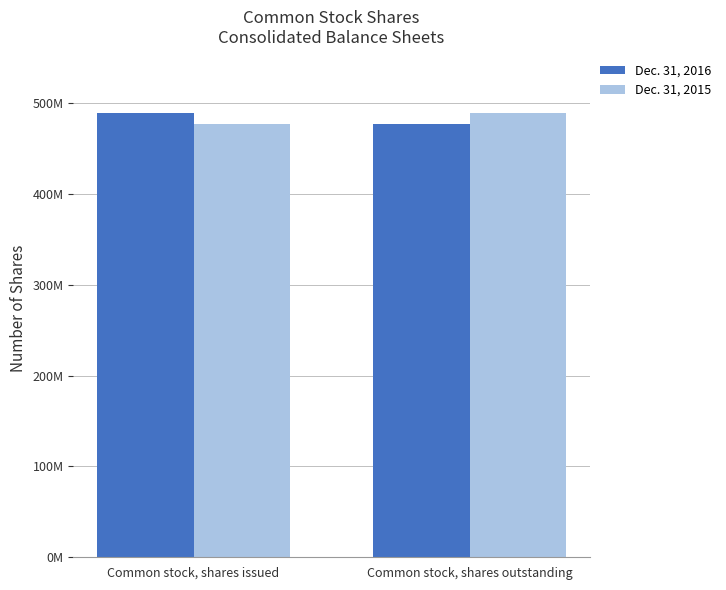

What is the sum of all Dec. 31, 2016 values?

966320581